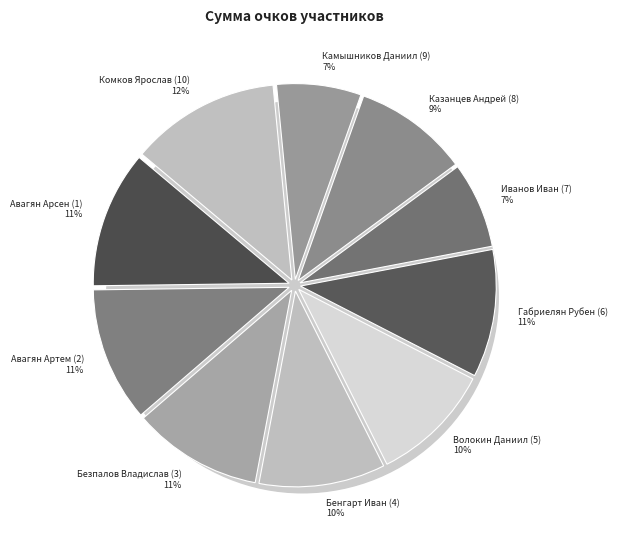

Does Иванов Иван (7) account for over 50% of the chart?

No